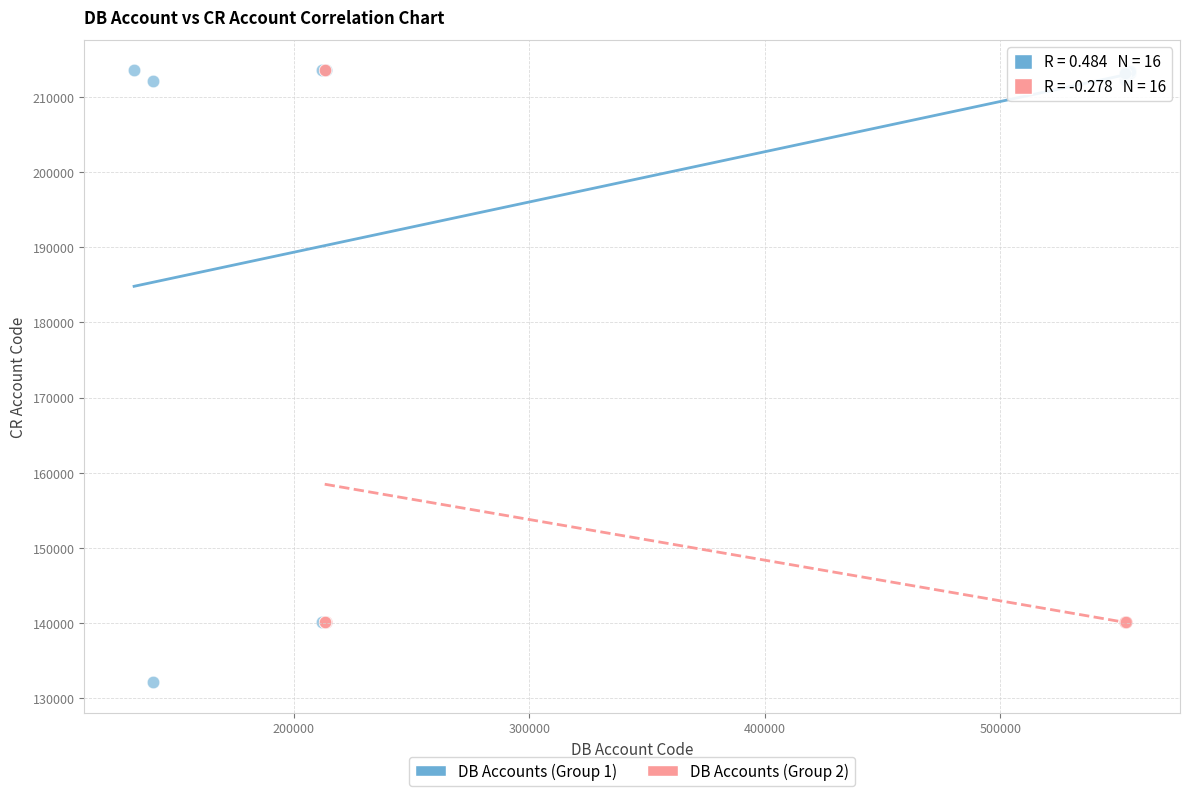

Which series has the largest Y range (max minus min)?

DB Accounts (Group 1)